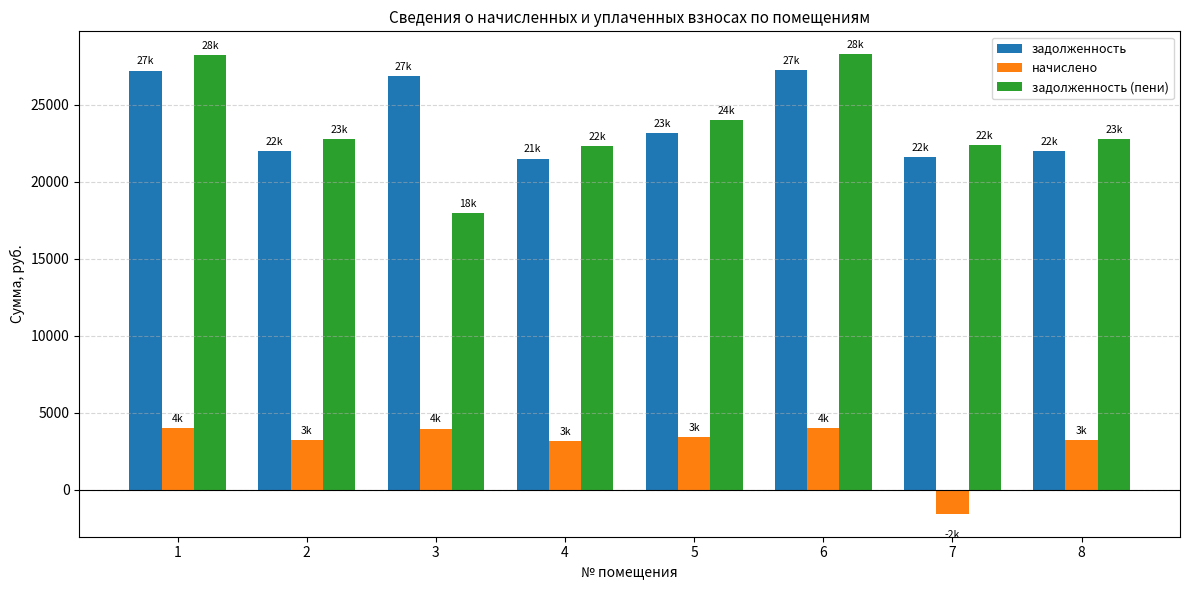

Which series changed the most between 2 and 6?

задолженность (пени)